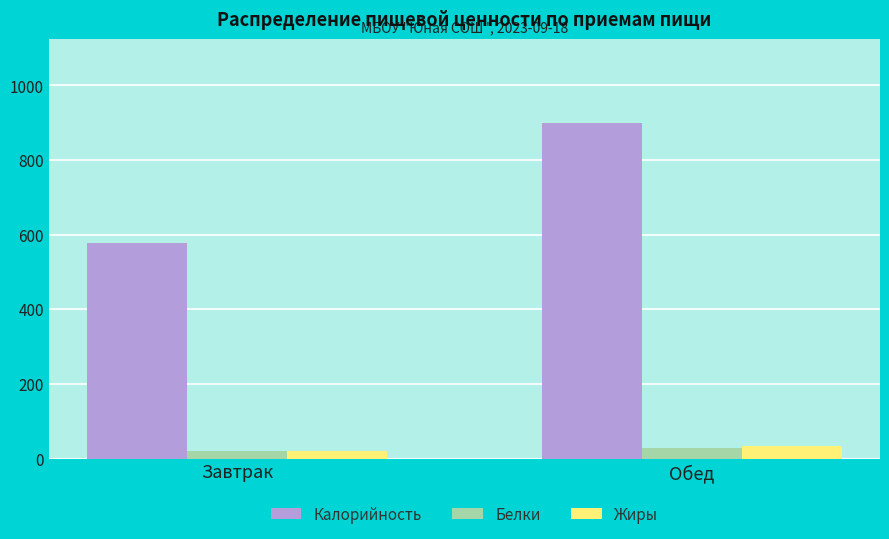

Reading left to right, extract all data points from this chart.

Калорийность: Завтрак=578.1	Обед=898.9
Белки: Завтрак=19.1	Обед=27.1
Жиры: Завтрак=19.1	Обед=32.8